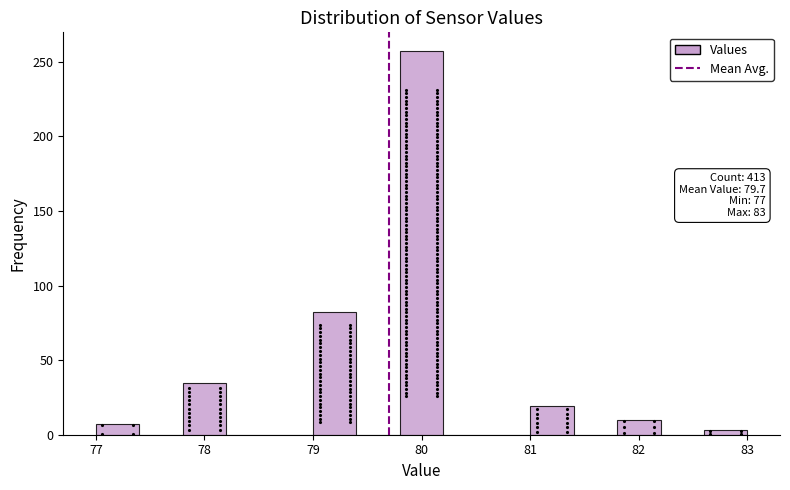

Over which range of the x-axis is the bar tallest?

79.8 to 80.2